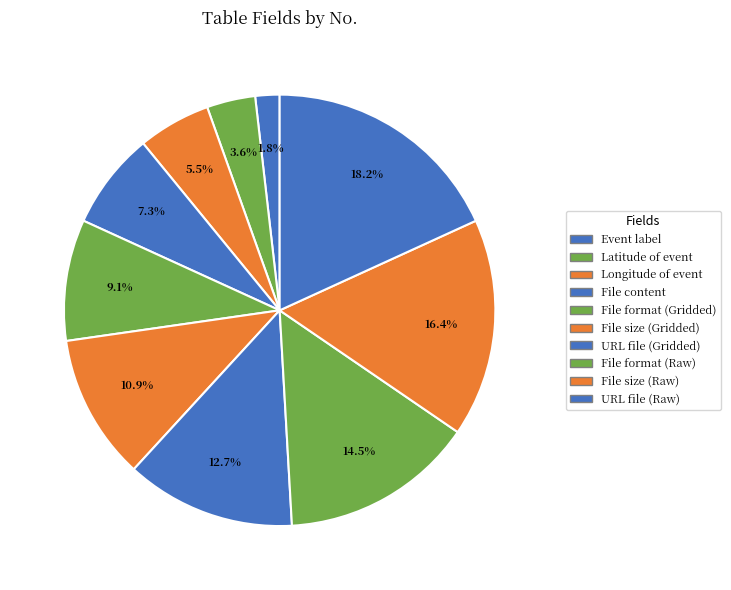

To the nearest percent, what percentage of the pie is URL file (Gridded)?

13%